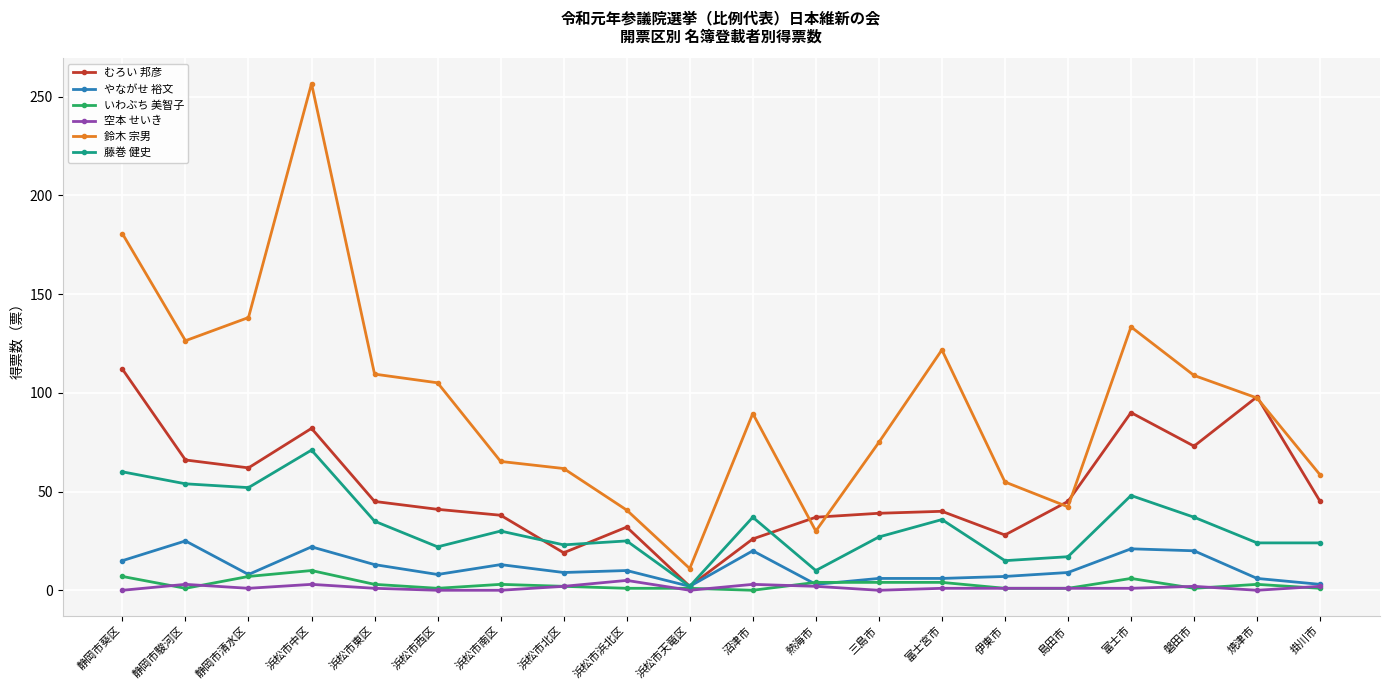

What is the maximum value shown in the chart?

256.6